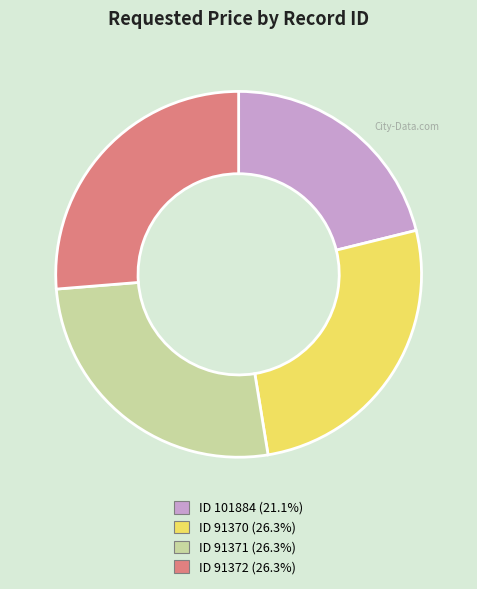

Is ID 91371 (26.3%) the majority of the pie?

No